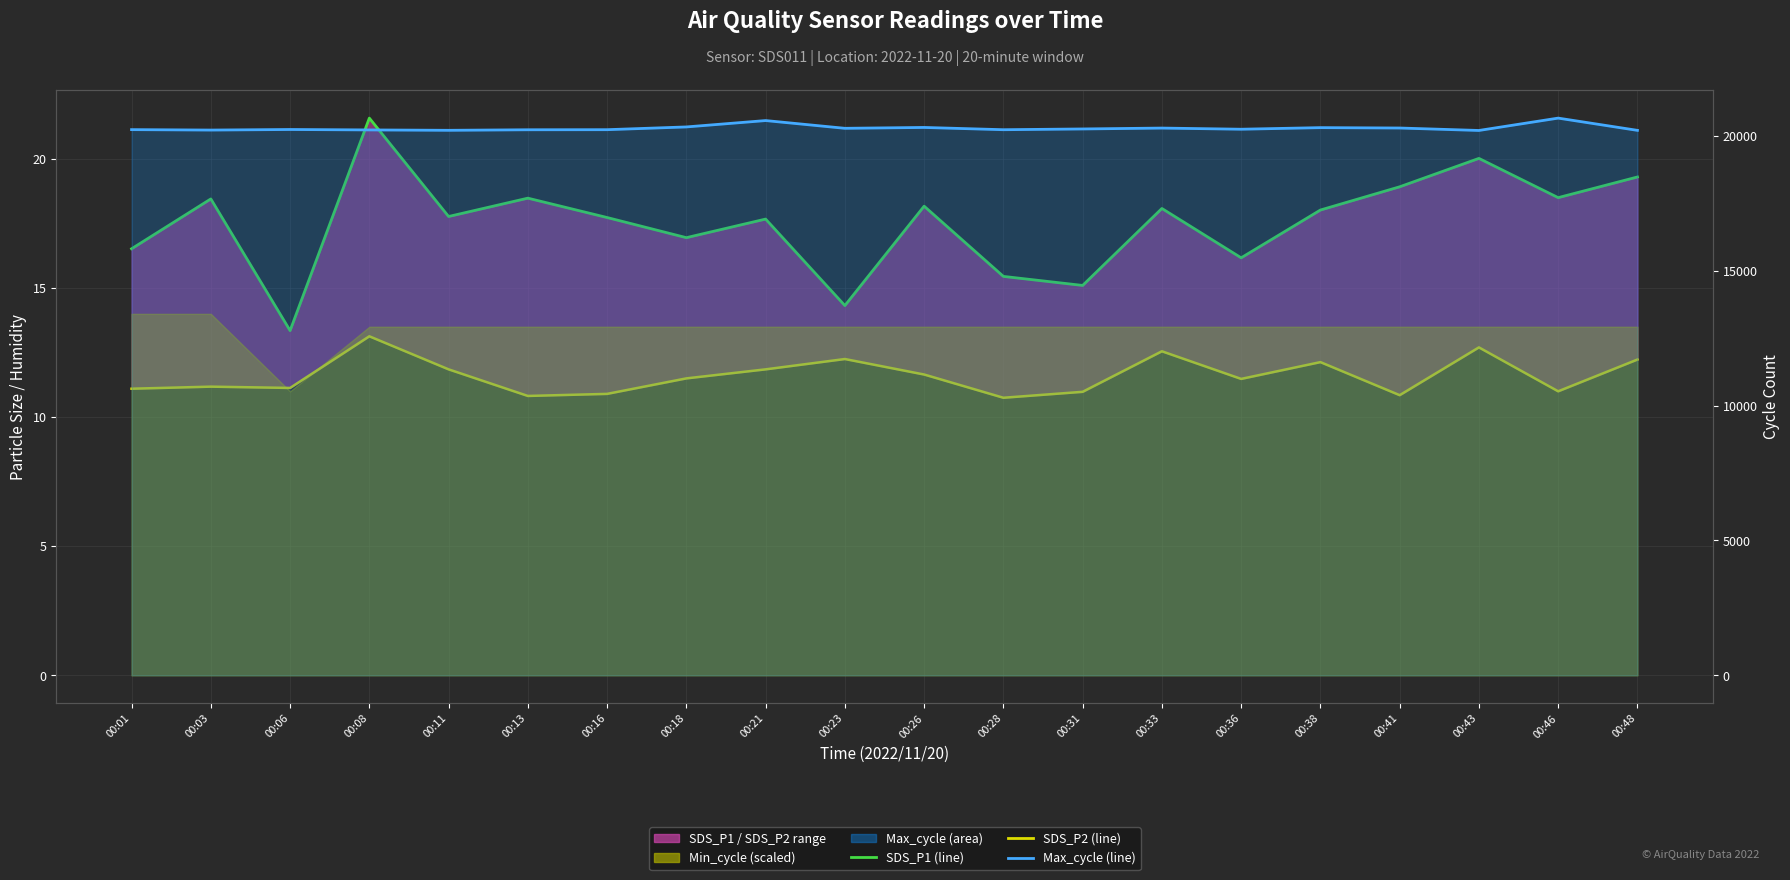

List the series in order of their peak value, highest first.

Max_cycle (line), SDS_P1 (line), SDS_P2 (line)